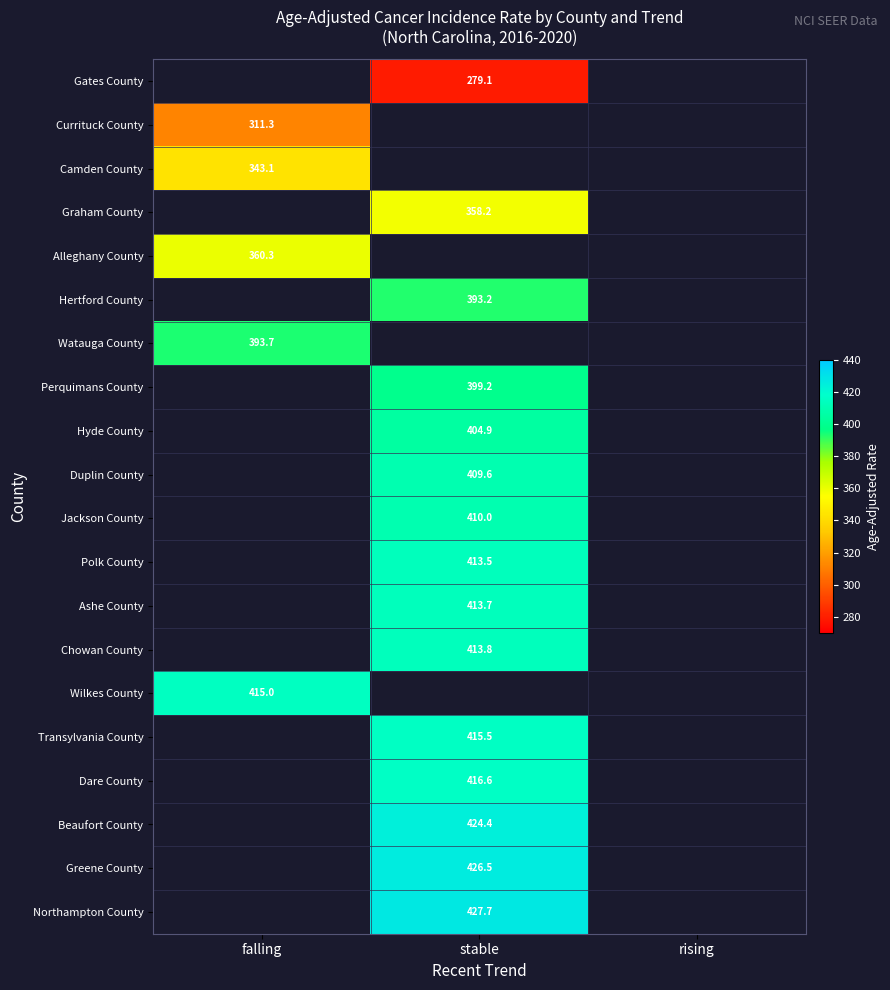

The value of Dare County at stable is 582.1. True or false?

False